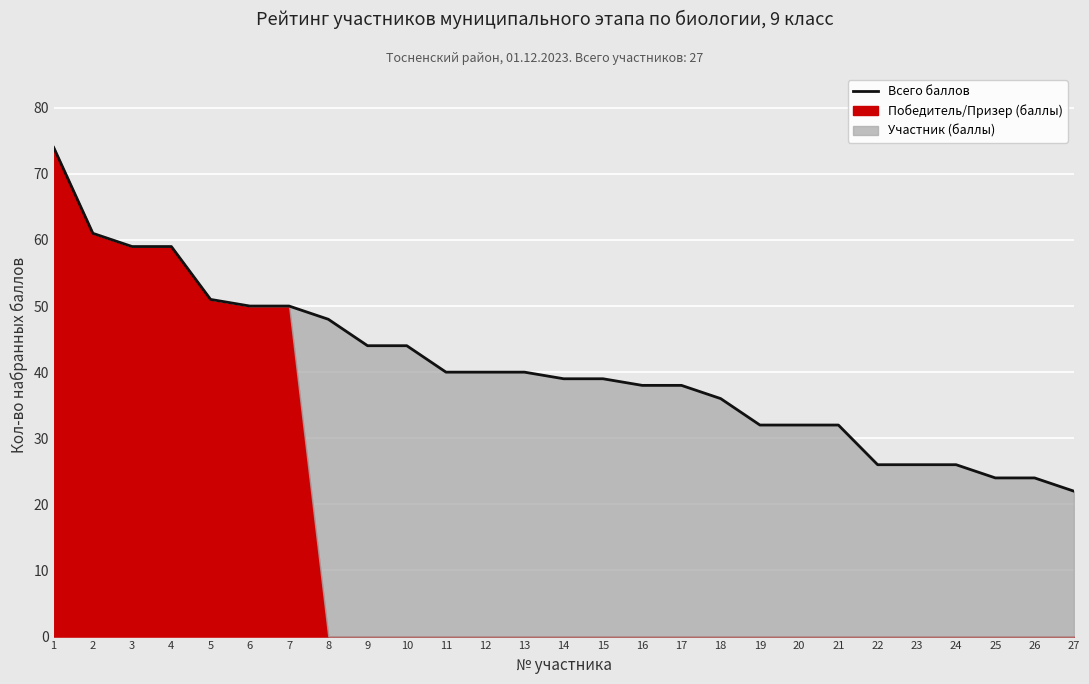

True or false: the data shows 50 at 7.

True